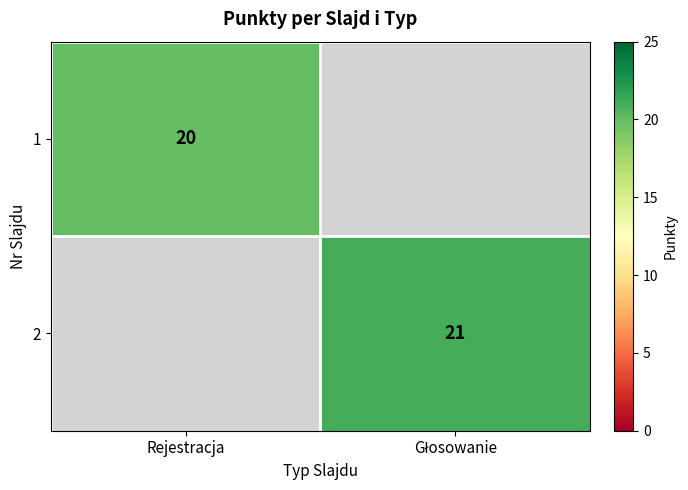

Is it true that 1 equals 20 at Rejestracja?

True